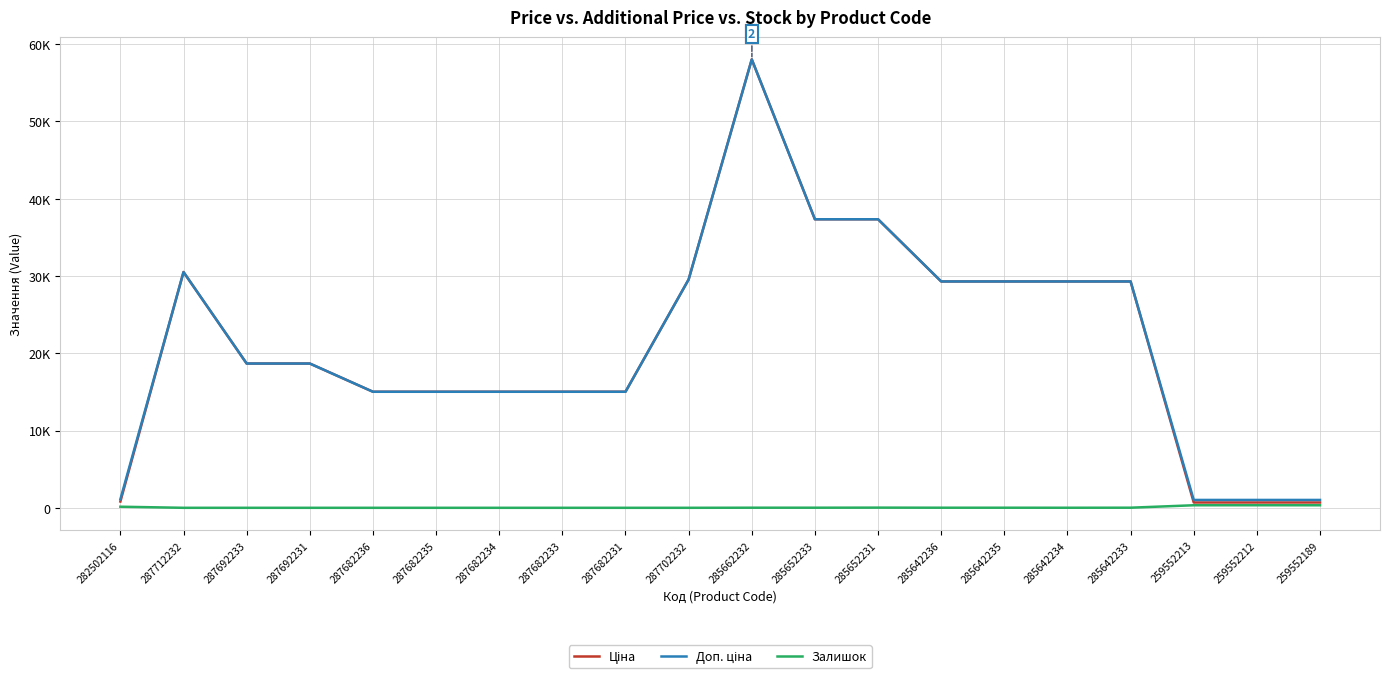

What is the spread (max minus min) of values at 287692233?

18671.5